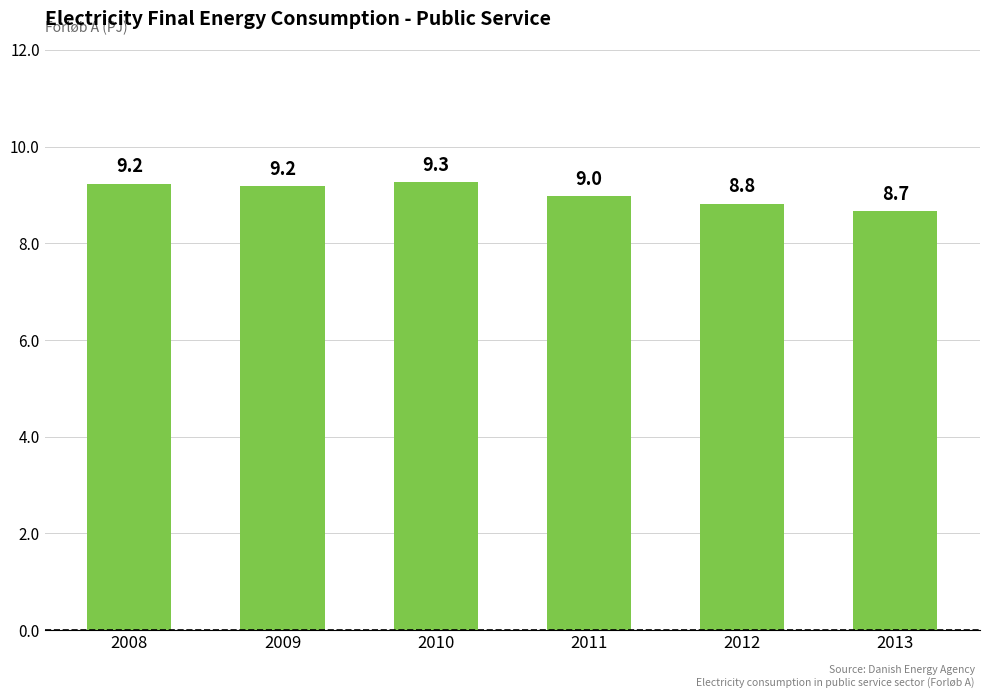

At which category does the chart reach its minimum across all series?

2013